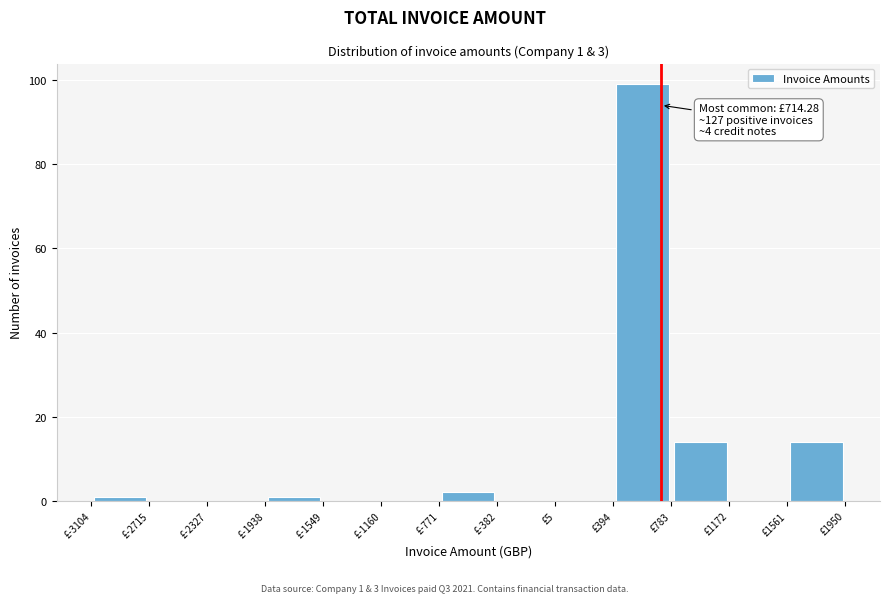

Which range on the x-axis has the tallest bar?

400 to 800